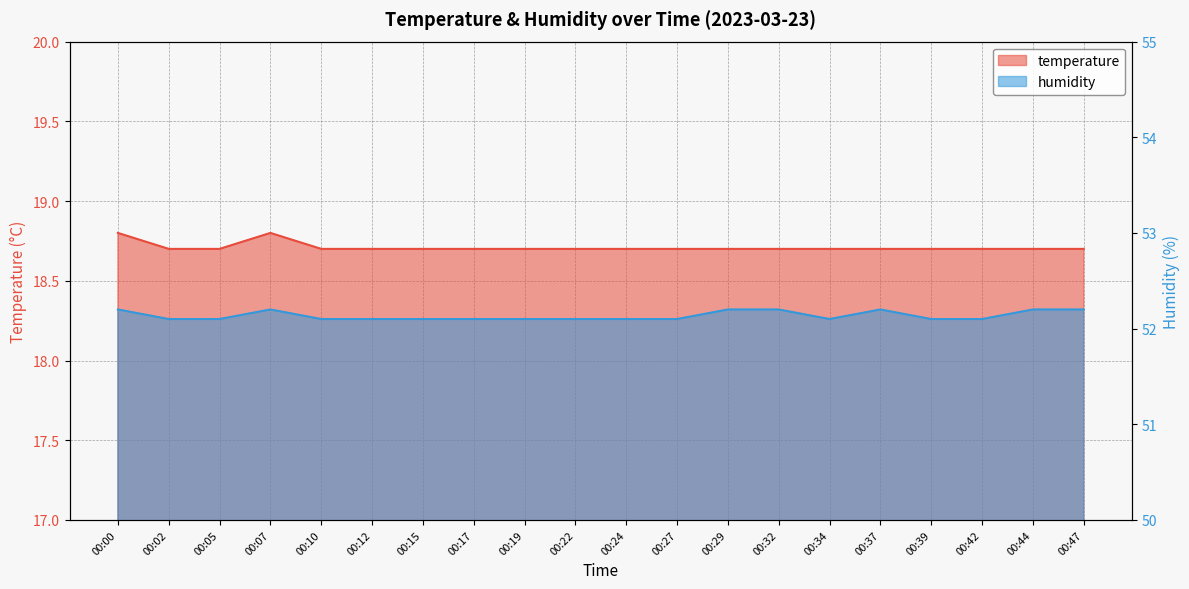

In humidity, how many points are higher than both neighbors (excluding endpoints)?

2